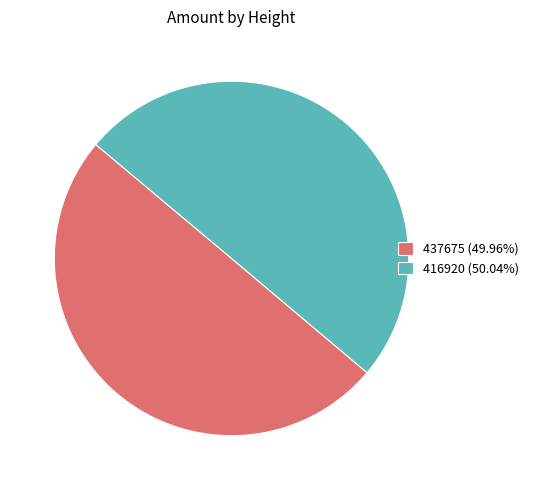

The 416920 slice represents 50% of the pie. True or false?

True